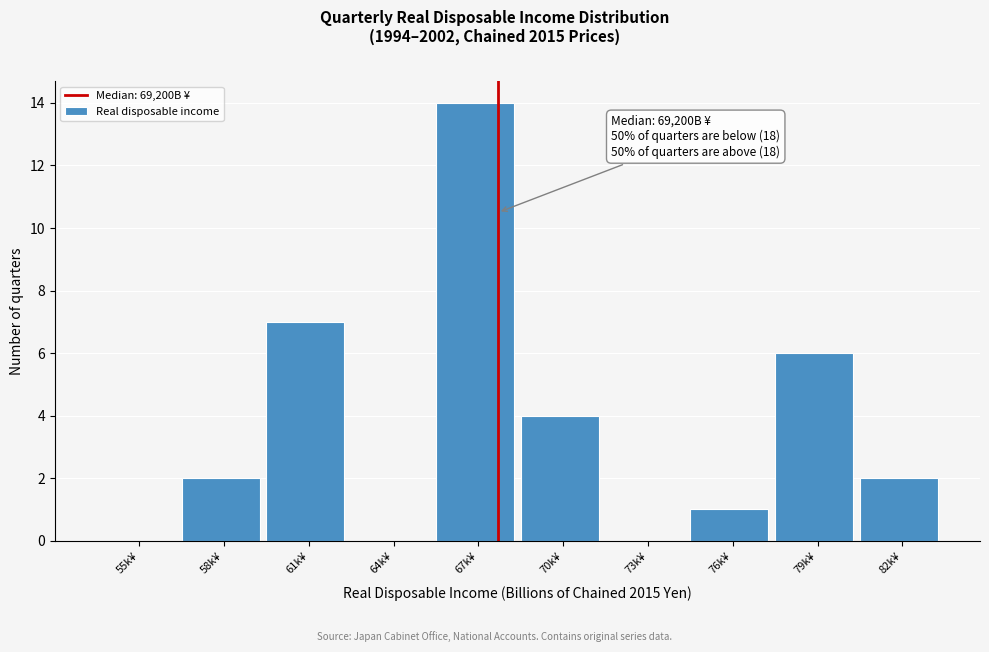

Reading left to right, what are all the values shown in this chart?

55k¥=0	58k¥=2	61k¥=7	64k¥=0	67k¥=14	70k¥=4	73k¥=0	76k¥=1	79k¥=6	82k¥=2